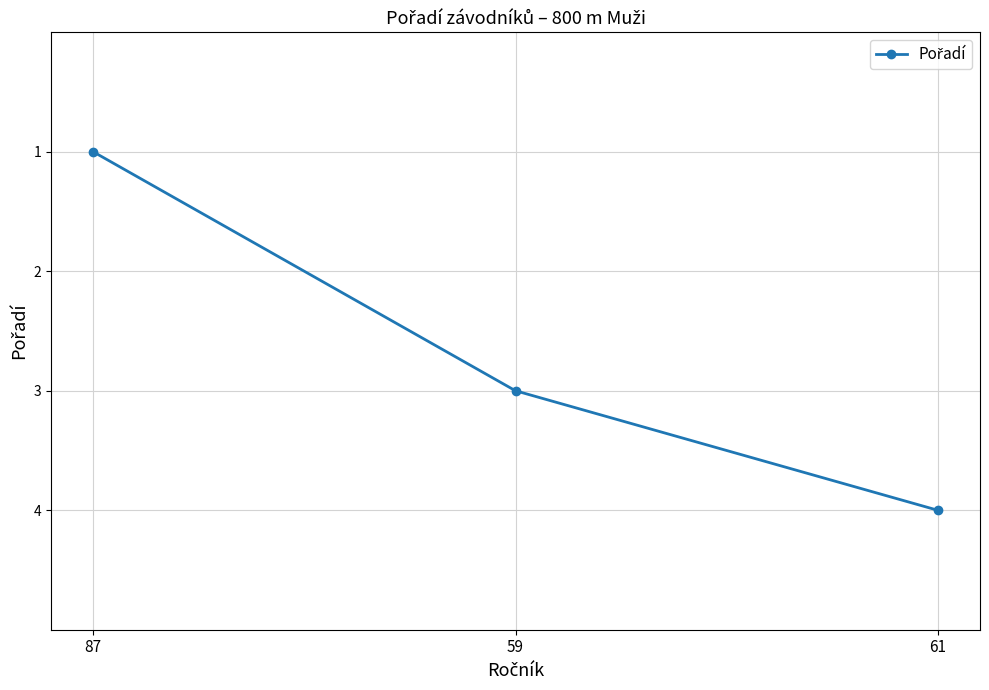

List the labels in order of value, largest first.

61, 59, 87